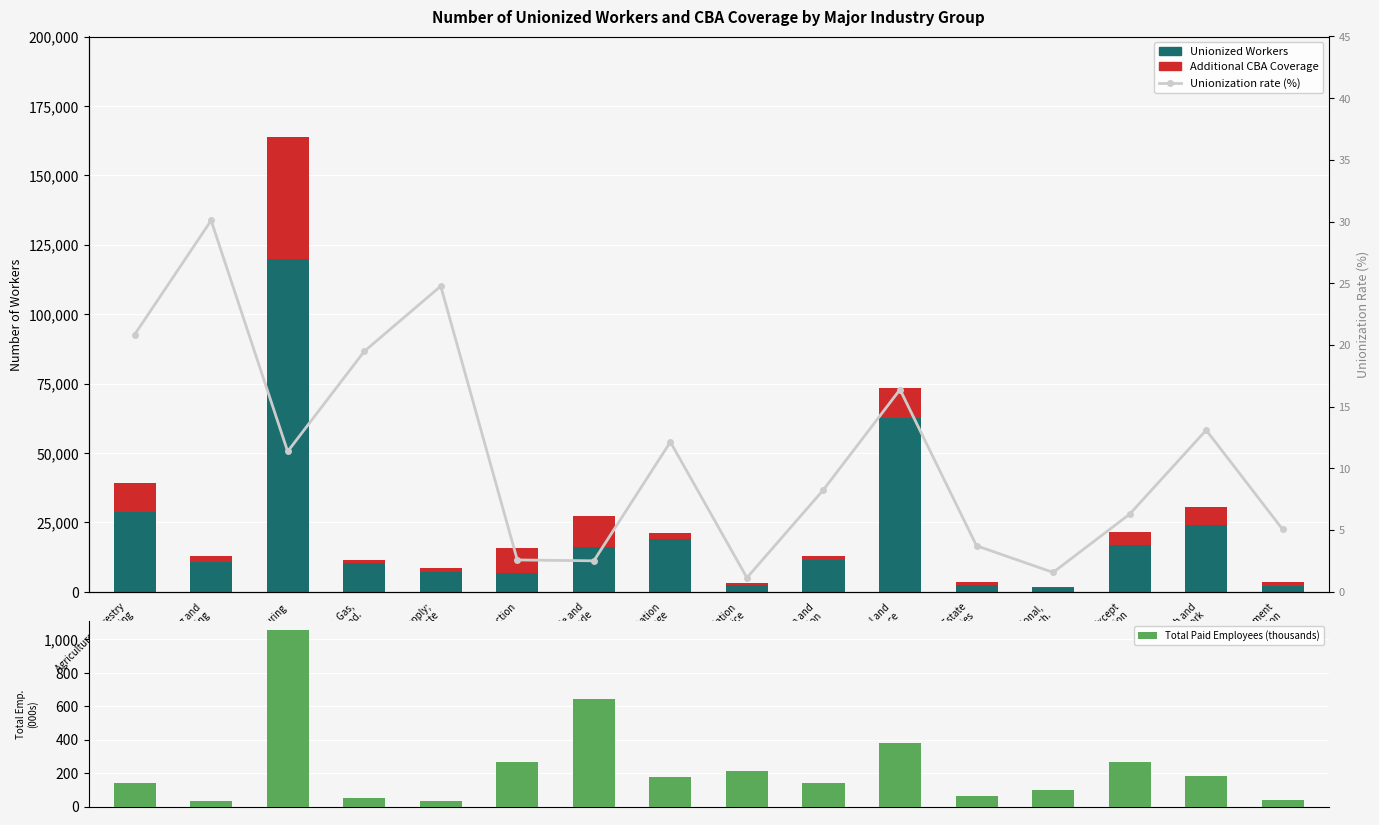

At how many categories does at least one series exceed 112449?

1